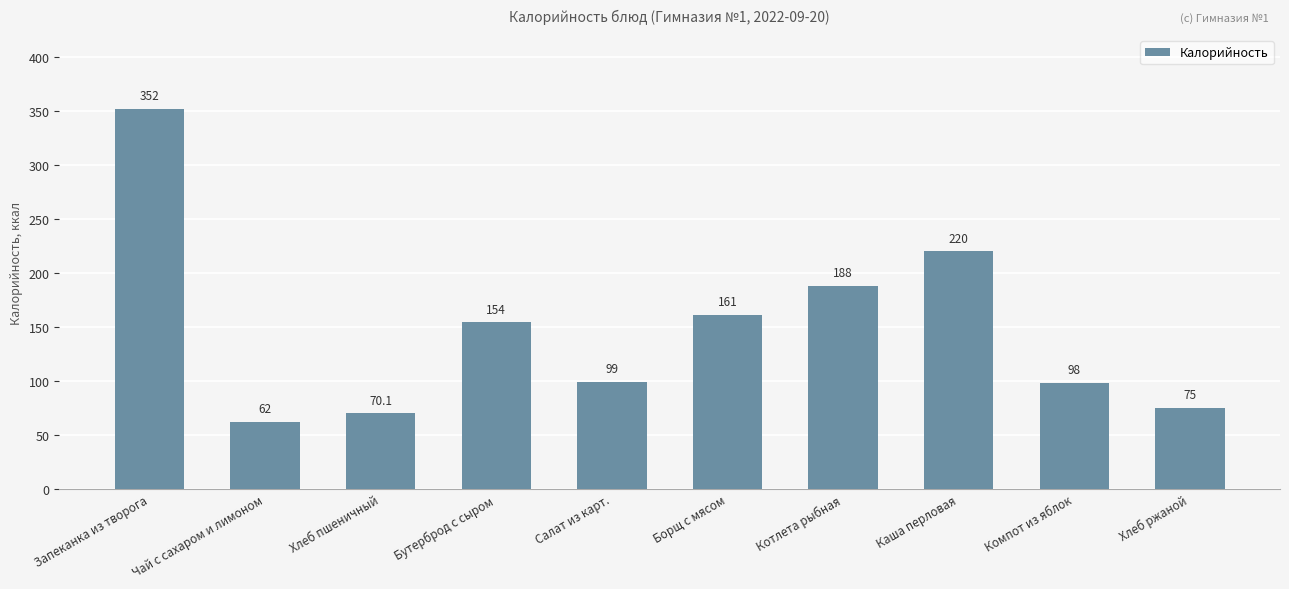

What is the maximum value shown in the chart?

352.0